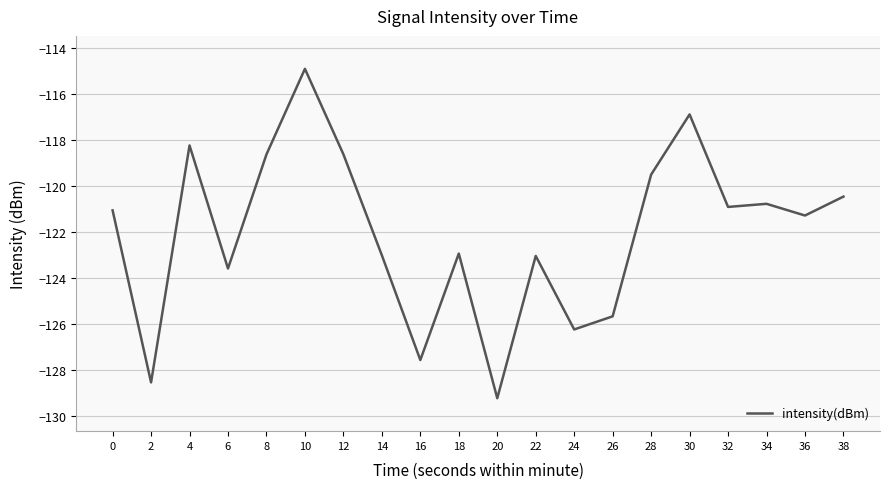

Which label corresponds to the smallest value in the chart?

20